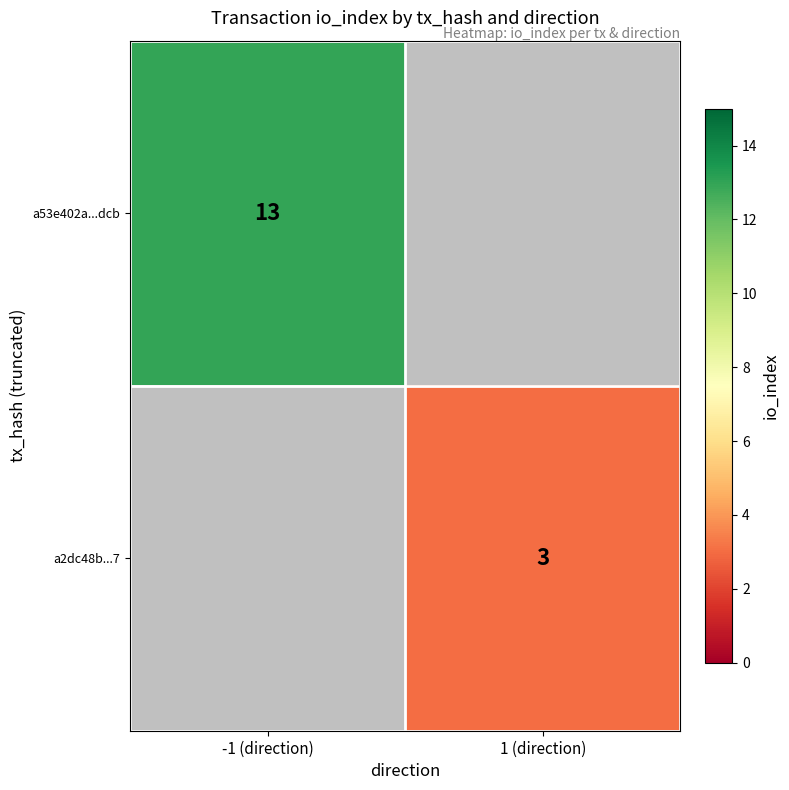

The value of a2dc48b...7 at 1 (direction) is 3. True or false?

True